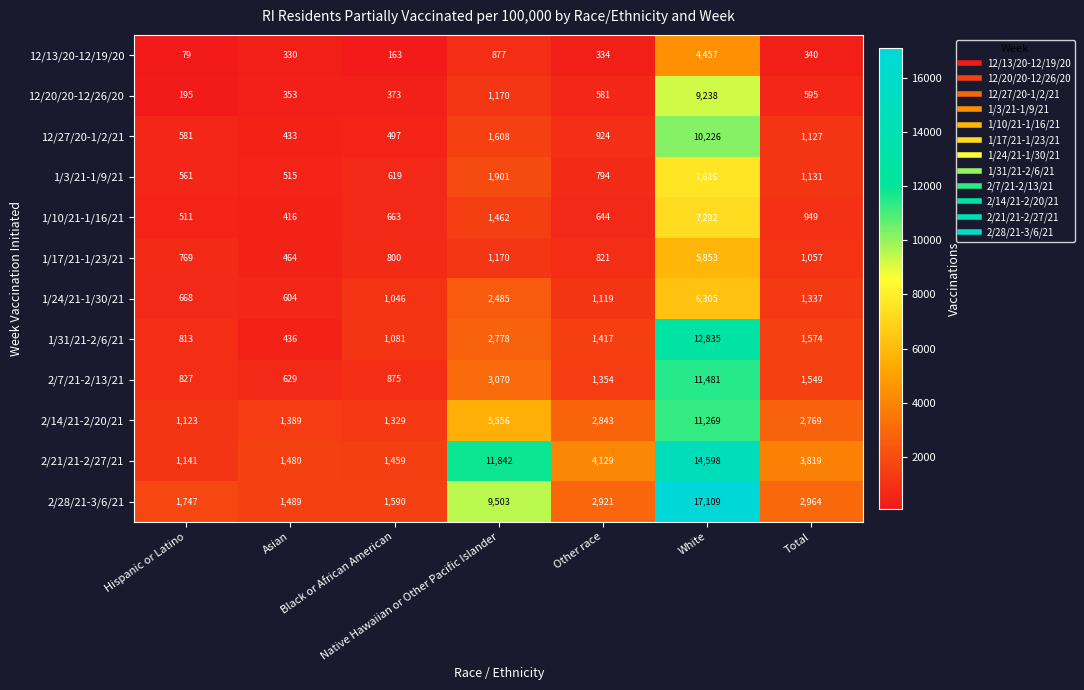

What is the minimum value shown in the chart?

79